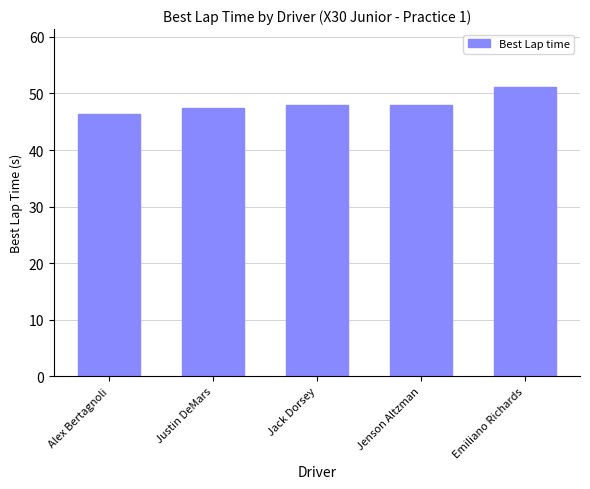

What is the ratio of the value at Emiliano Richards to the value at Alex Bertagnoli?

1.1